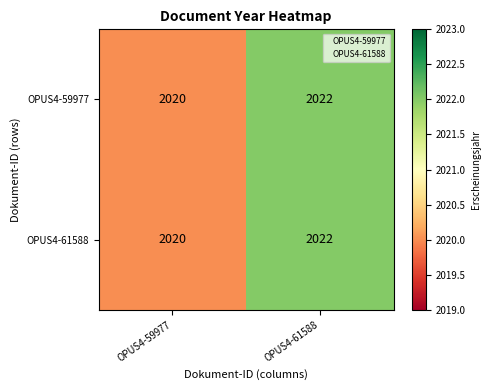

Where is OPUS4-59977 nearest to the value 2021?

OPUS4-59977